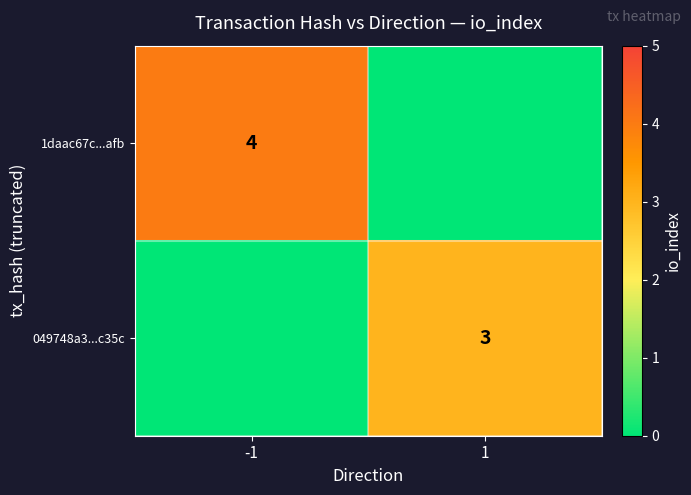

The value of 049748a3...c35c at 1 is 3. True or false?

True